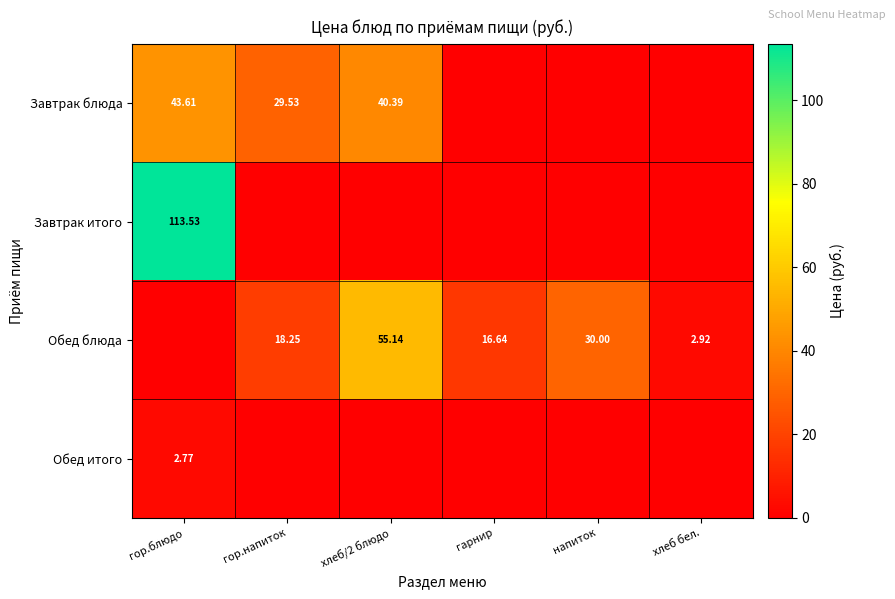

List the labels in order of Обед итого value, largest first.

гор.блюдо, гор.напиток, хлеб/2 блюдо, гарнир, напиток, хлеб бел.